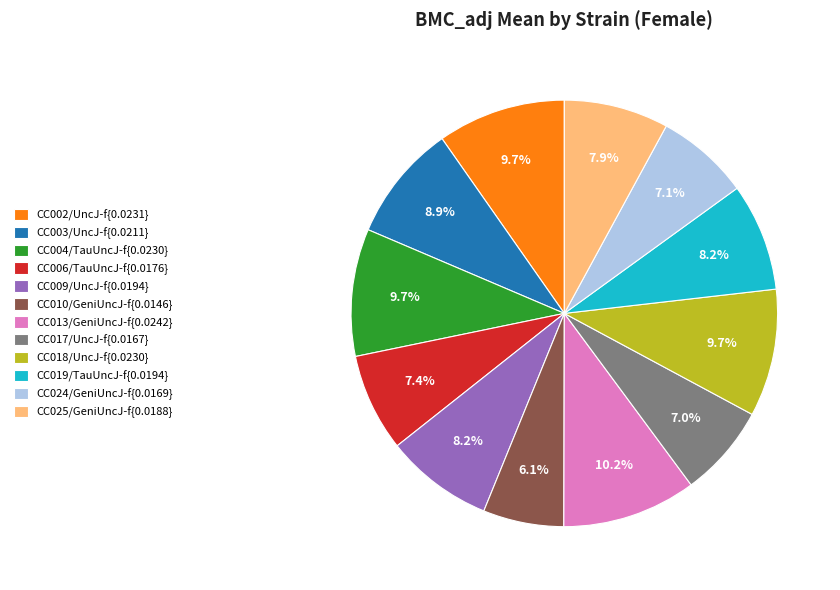

What is the smallest slice in the pie chart?

CC010/GeniUncJ-f{0.0146}